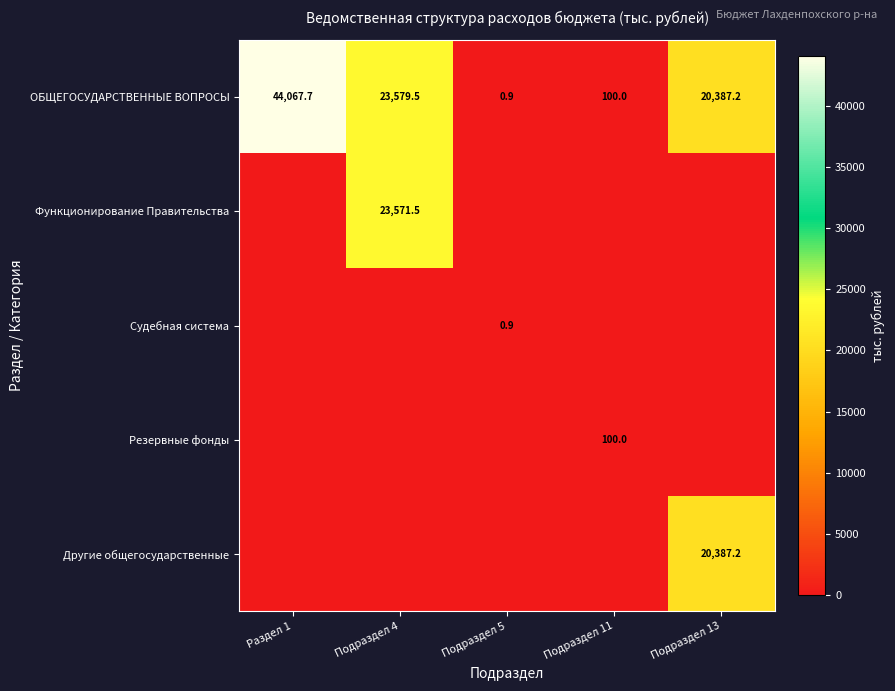

Is it true that Функционирование Правительства equals 41417.7 at Подраздел 4?

False